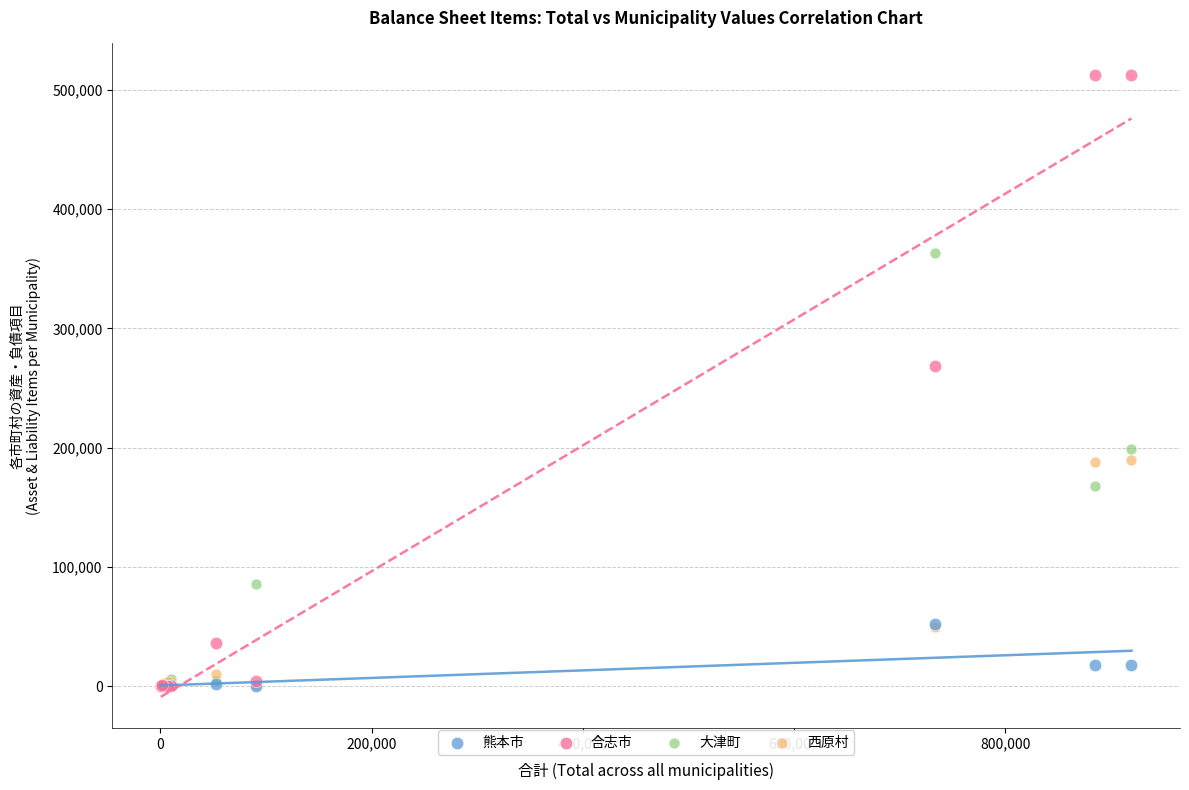

Across all series, what Y value is closest to 256411?

268690